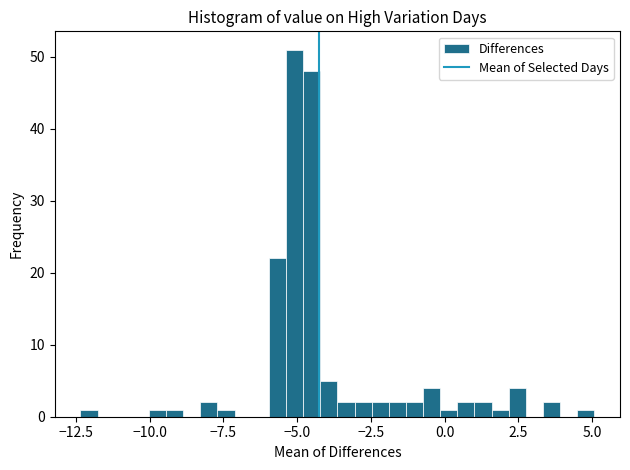

Around what value on the x-axis is the tallest bar? Give the approximate position of its centre, as read against the axis.

-5.0